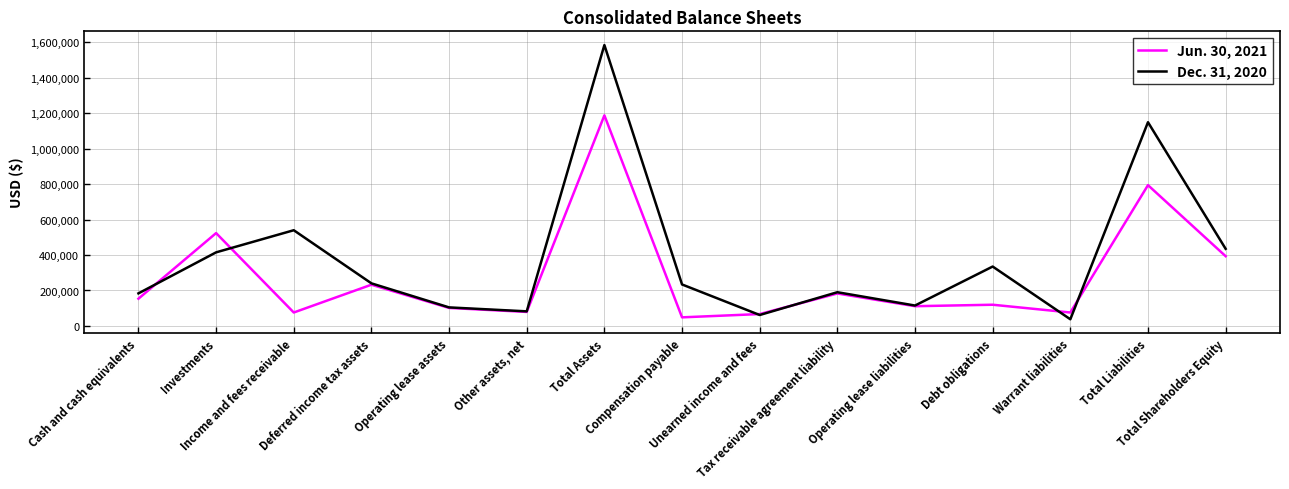

Which series has the largest range (max minus min)?

Dec. 31, 2020